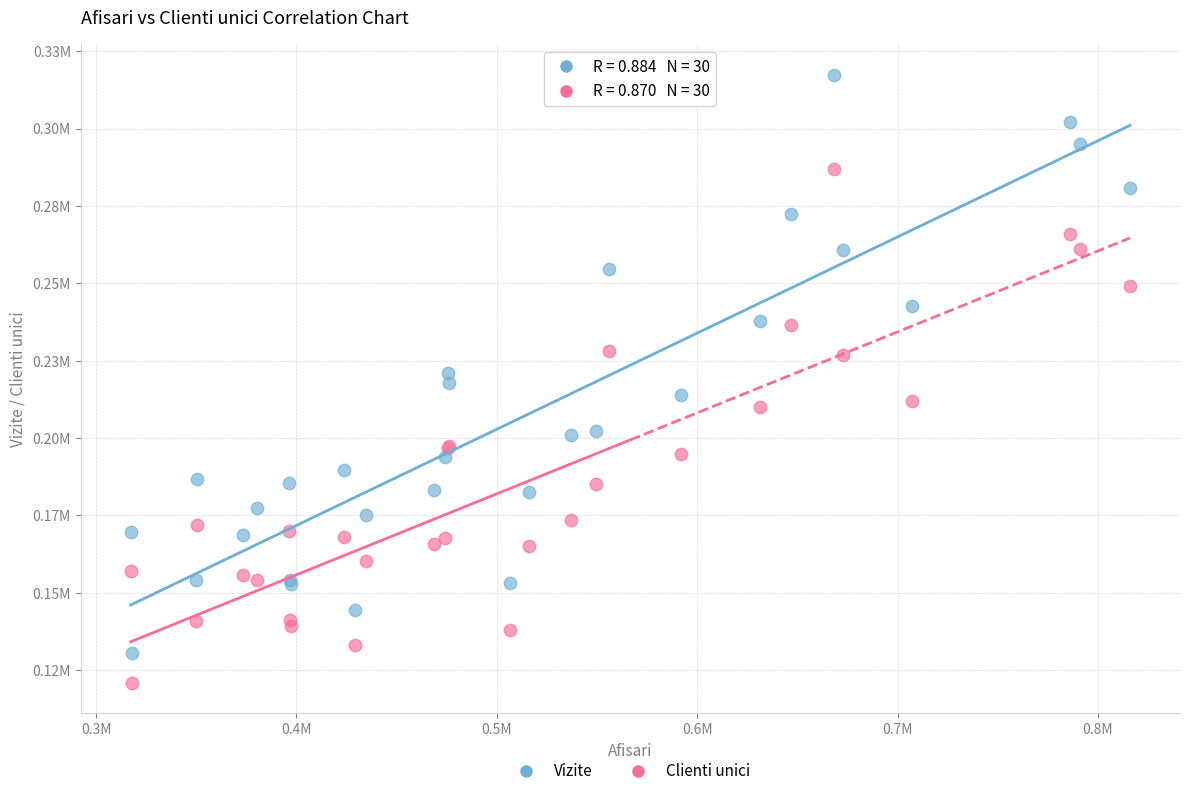

What are all the series names shown in the legend?

Vizite, Clienti unici